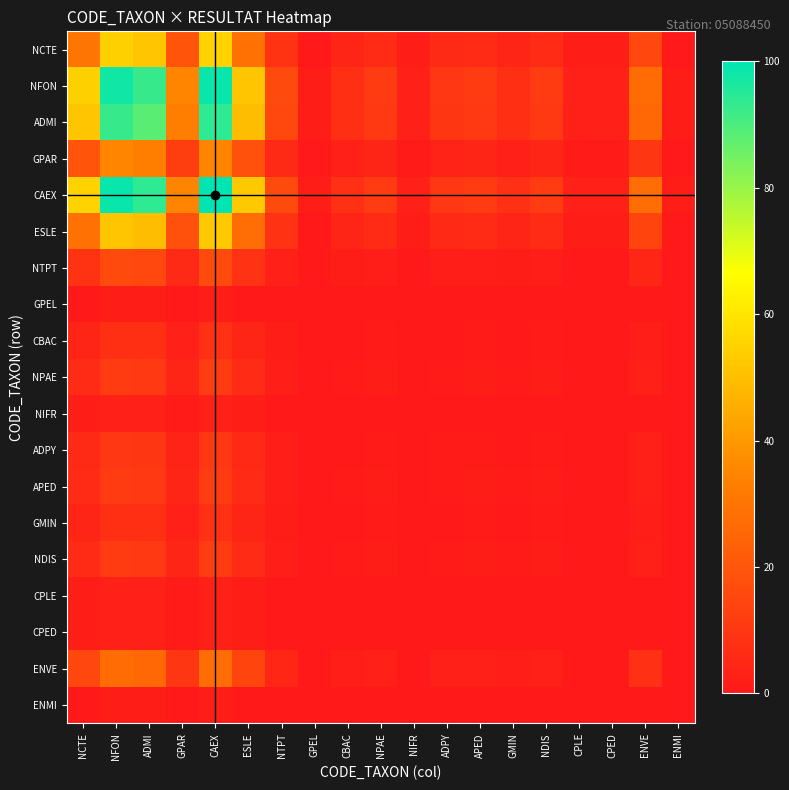

What is the spread (max minus min) of values at NTPT?

16.0